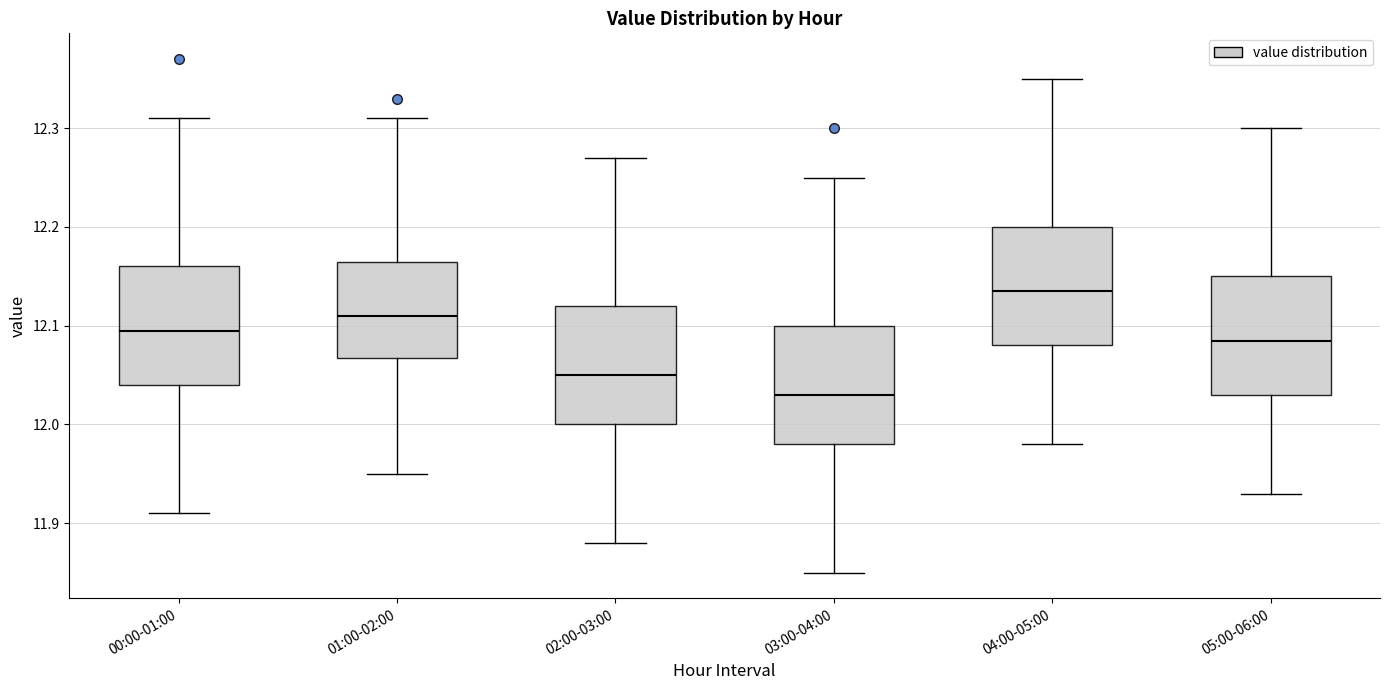

Reading left to right, read every box against the y-axis: the position of its median line, the range the box covers, and the ends of its whiskers. The values are not printed on the chart, so give them approximately, as read against the axis.

00:00-01:00: median 12.10, box 12.04 to 12.16, whiskers 11.91 to 12.31
01:00-02:00: median 12.11, box 12.07 to 12.17, whiskers 11.95 to 12.31
02:00-03:00: median 12.05, box 12.00 to 12.12, whiskers 11.88 to 12.27
03:00-04:00: median 12.03, box 11.98 to 12.10, whiskers 11.85 to 12.25
04:00-05:00: median 12.14, box 12.08 to 12.20, whiskers 11.98 to 12.35
05:00-06:00: median 12.09, box 12.03 to 12.15, whiskers 11.93 to 12.30